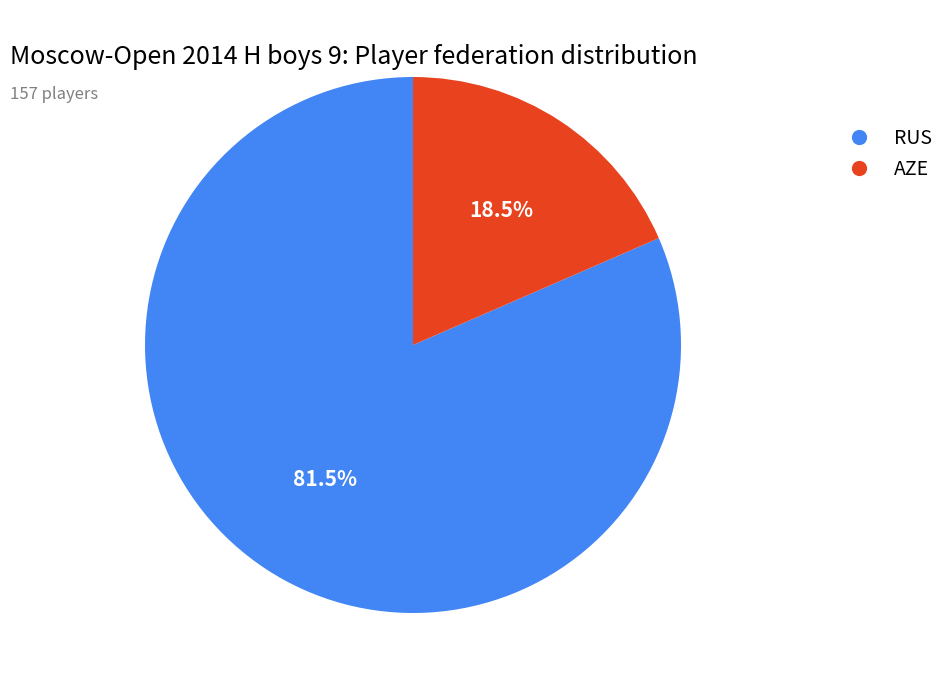

What percentage is NOT represented by RUS?

18.5%